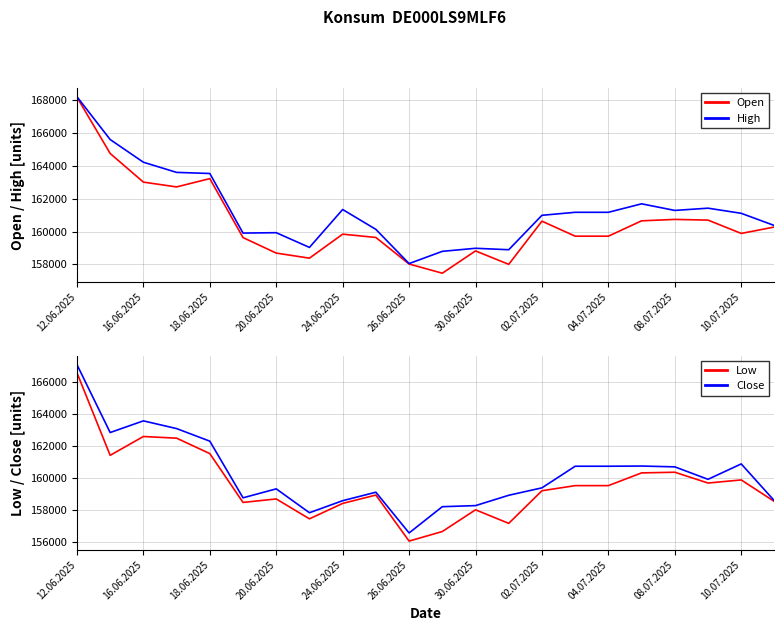

What is the difference between the maximum and minimum values in the High series?

10176